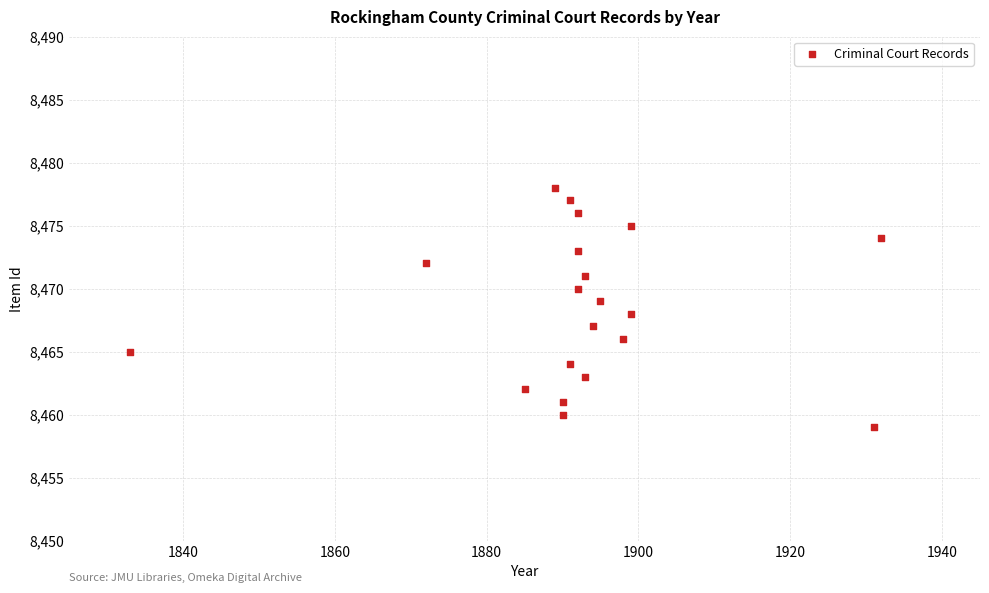

Count the number of points in this scatter plot.

20